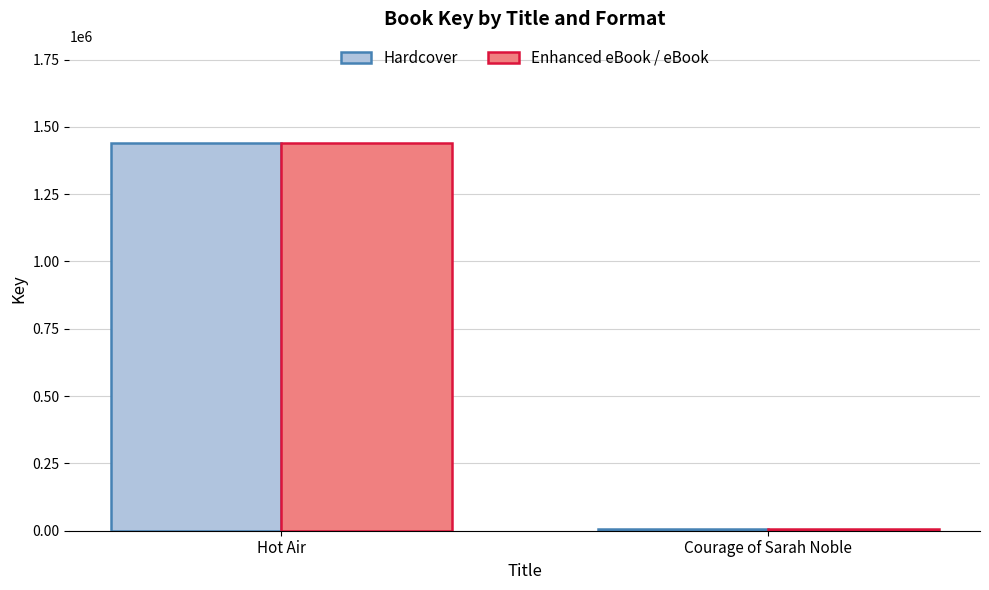

True or false: Hardcover has a value of 5167 at Courage of Sarah Noble.

True